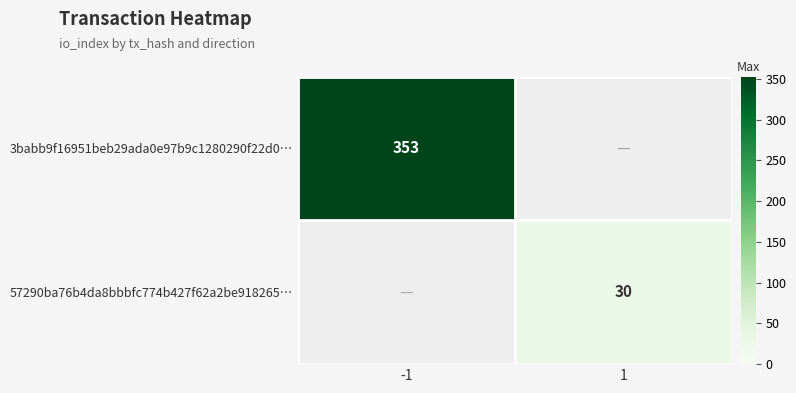

Is it true that 3babb9f16951beb29ada0e97b9c1280290f22d0… equals 493 at -1?

False